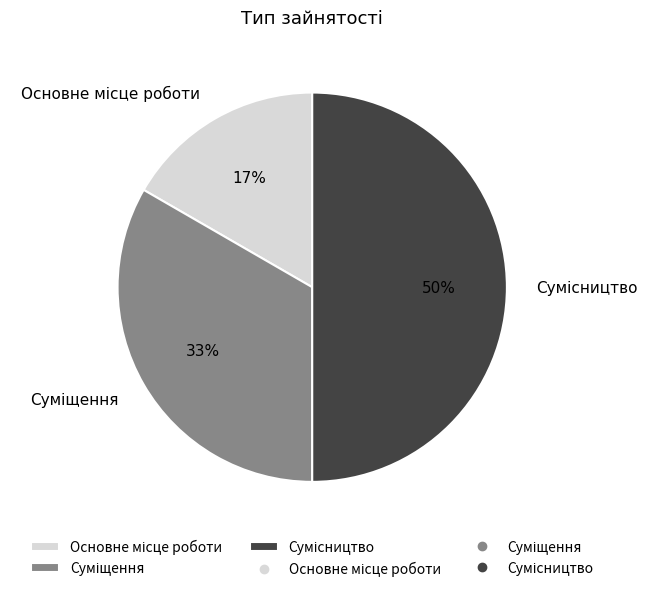

To the nearest percent, what is the difference between the largest and smallest slice percentages?

33%